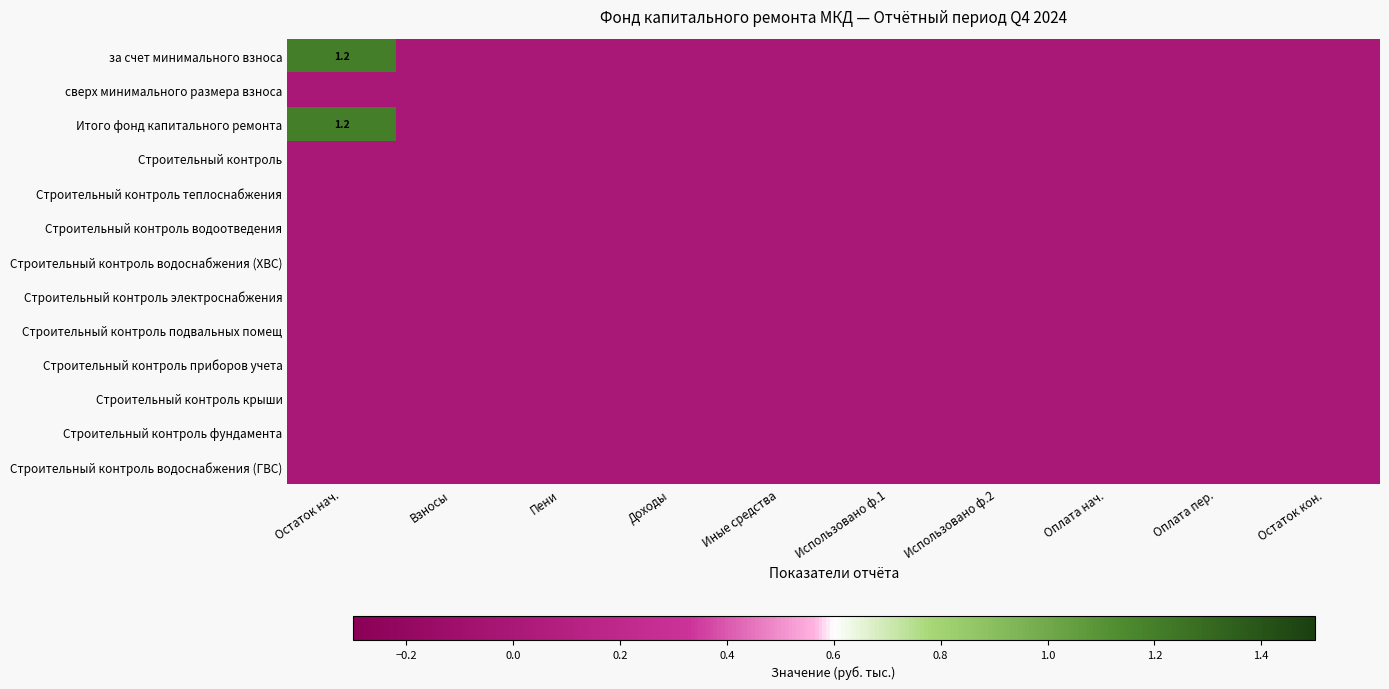

At which category is the sum across all series the highest?

Остаток нач.